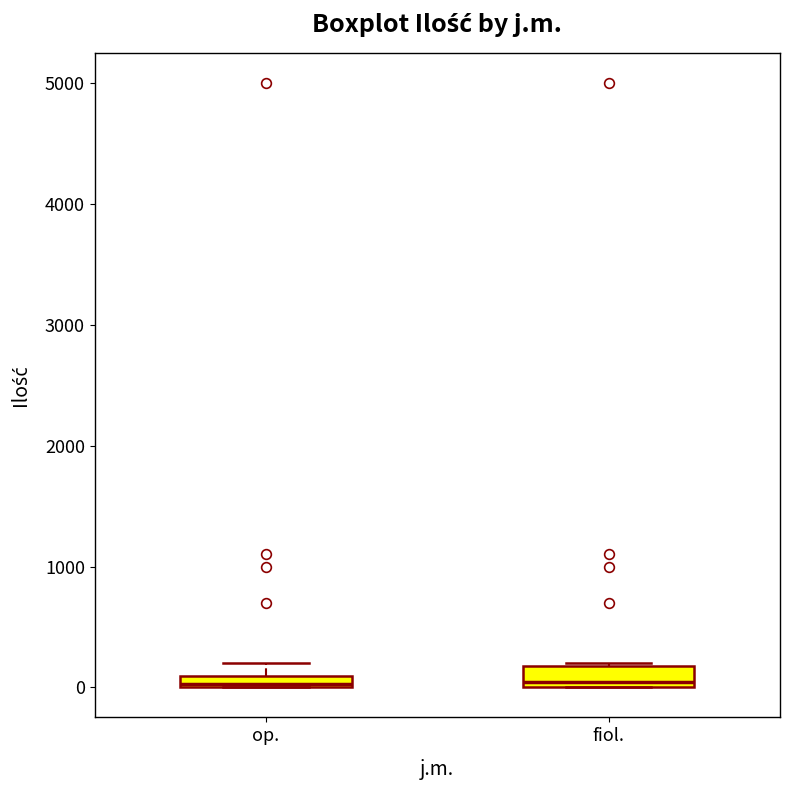

Where is the upper edge of the box for fiol. on the y-axis? The values are not printed on the chart, so give them approximately, as read against the axis.

200